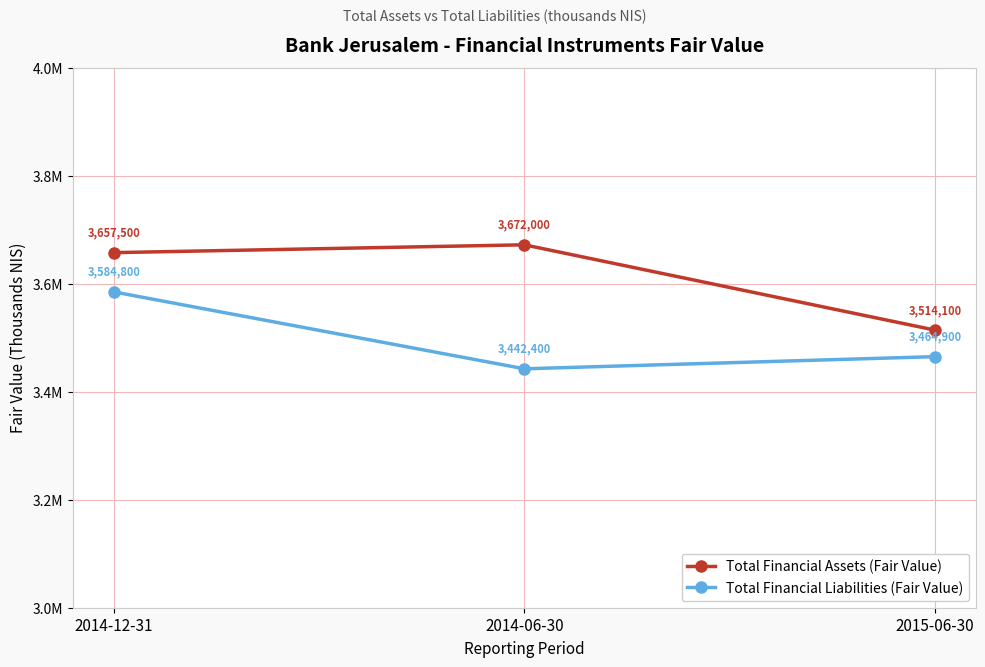

What is the difference between the second highest and minimum values in the Total Financial Assets (Fair Value) series?

143400